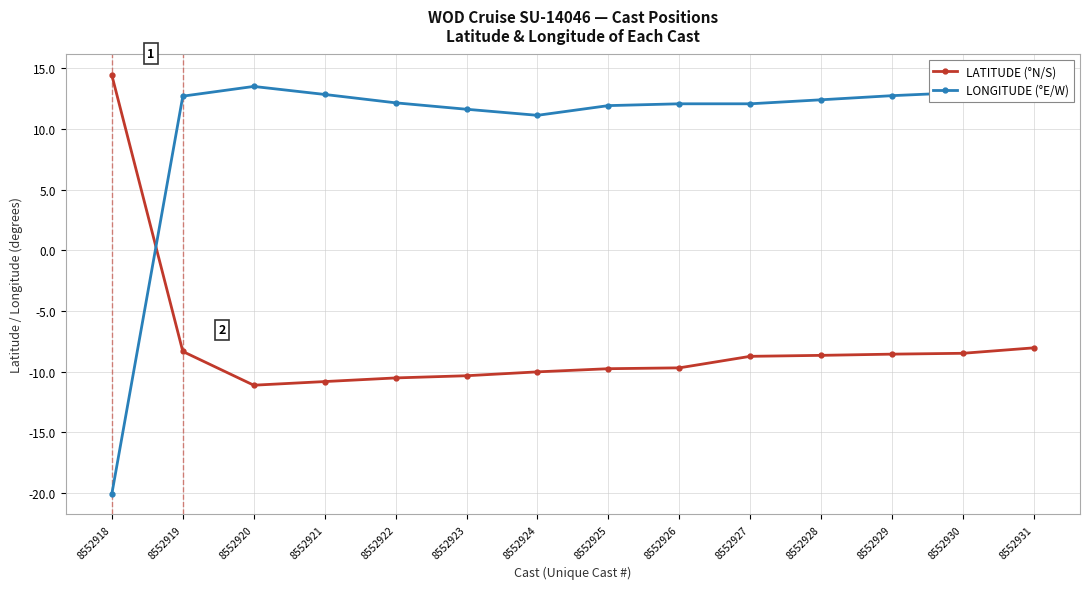

Which series has the largest range (max minus min)?

LONGITUDE (°E/W)